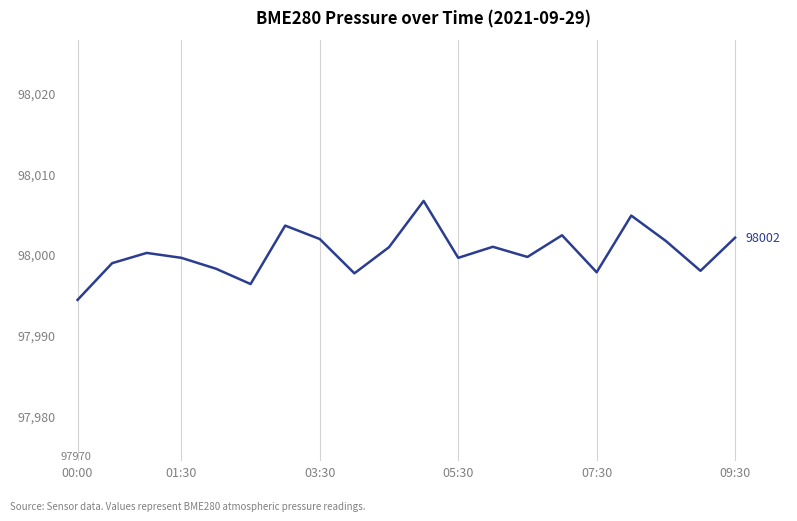

What is the difference between the maximum and minimum values?

12.3